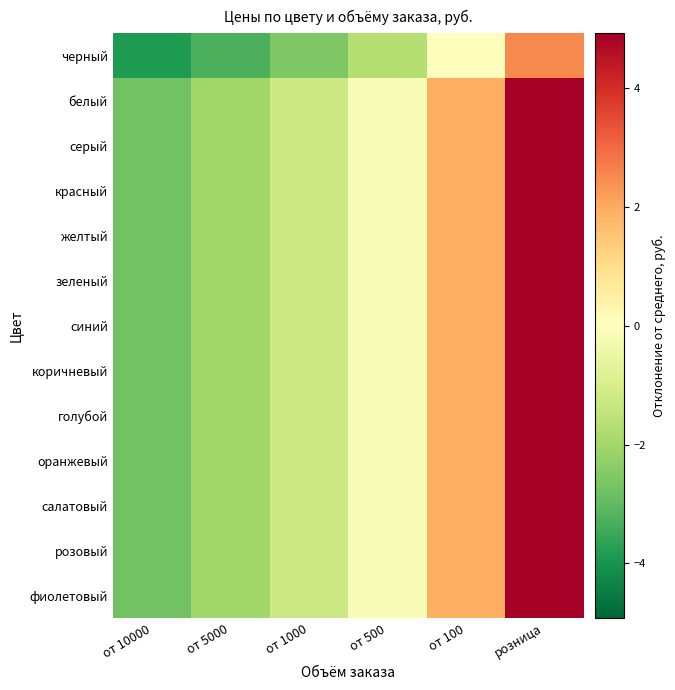

Rank the series at розница from highest to lowest value.

белый, серый, красный, желтый, зеленый, синий, коричневый, голубой, оранжевый, салатовый, розовый, фиолетовый, черный